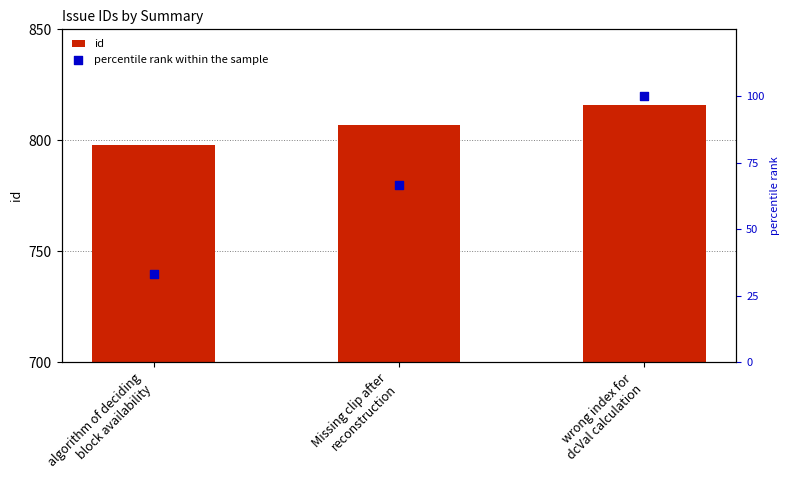

Which series has the widest spread of Y values?

percentile rank within the sample